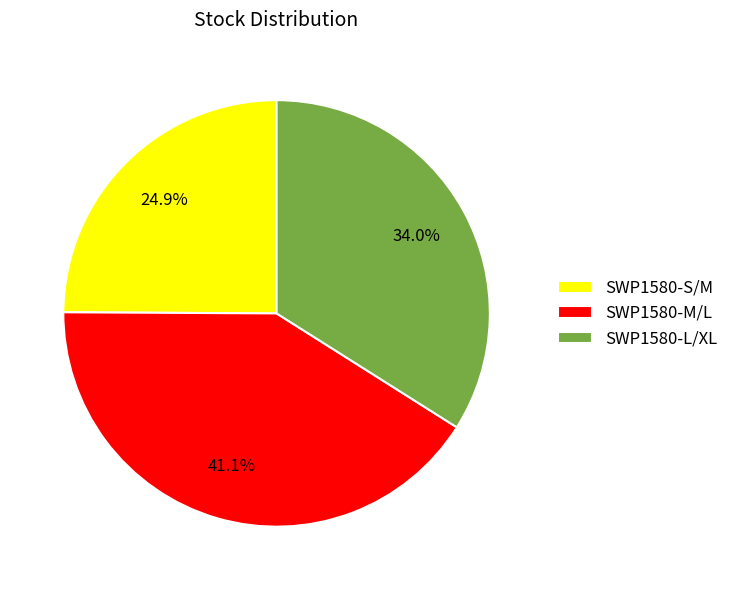

To the nearest percent, what portion does SWP1580-L/XL represent?

34%